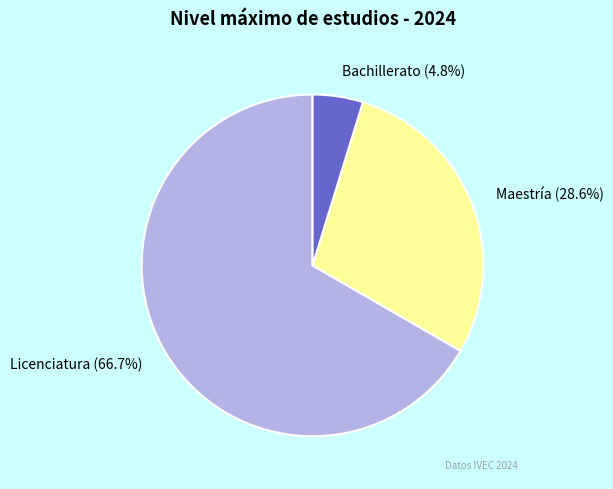

Rank the categories by value from highest to lowest.

Licenciatura (66.7%), Maestría (28.6%), Bachillerato (4.8%)